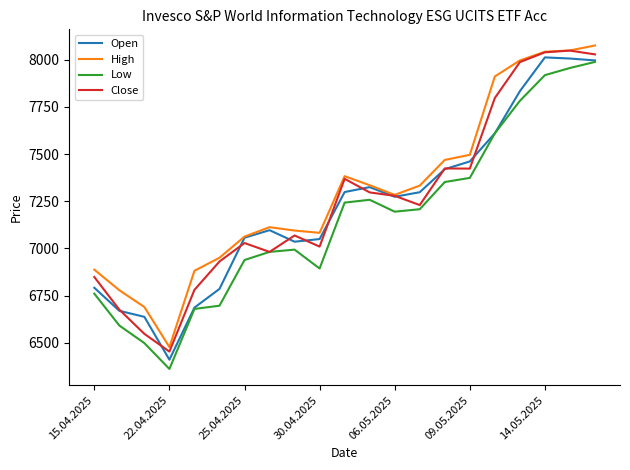

What is the maximum value for Low?

7988